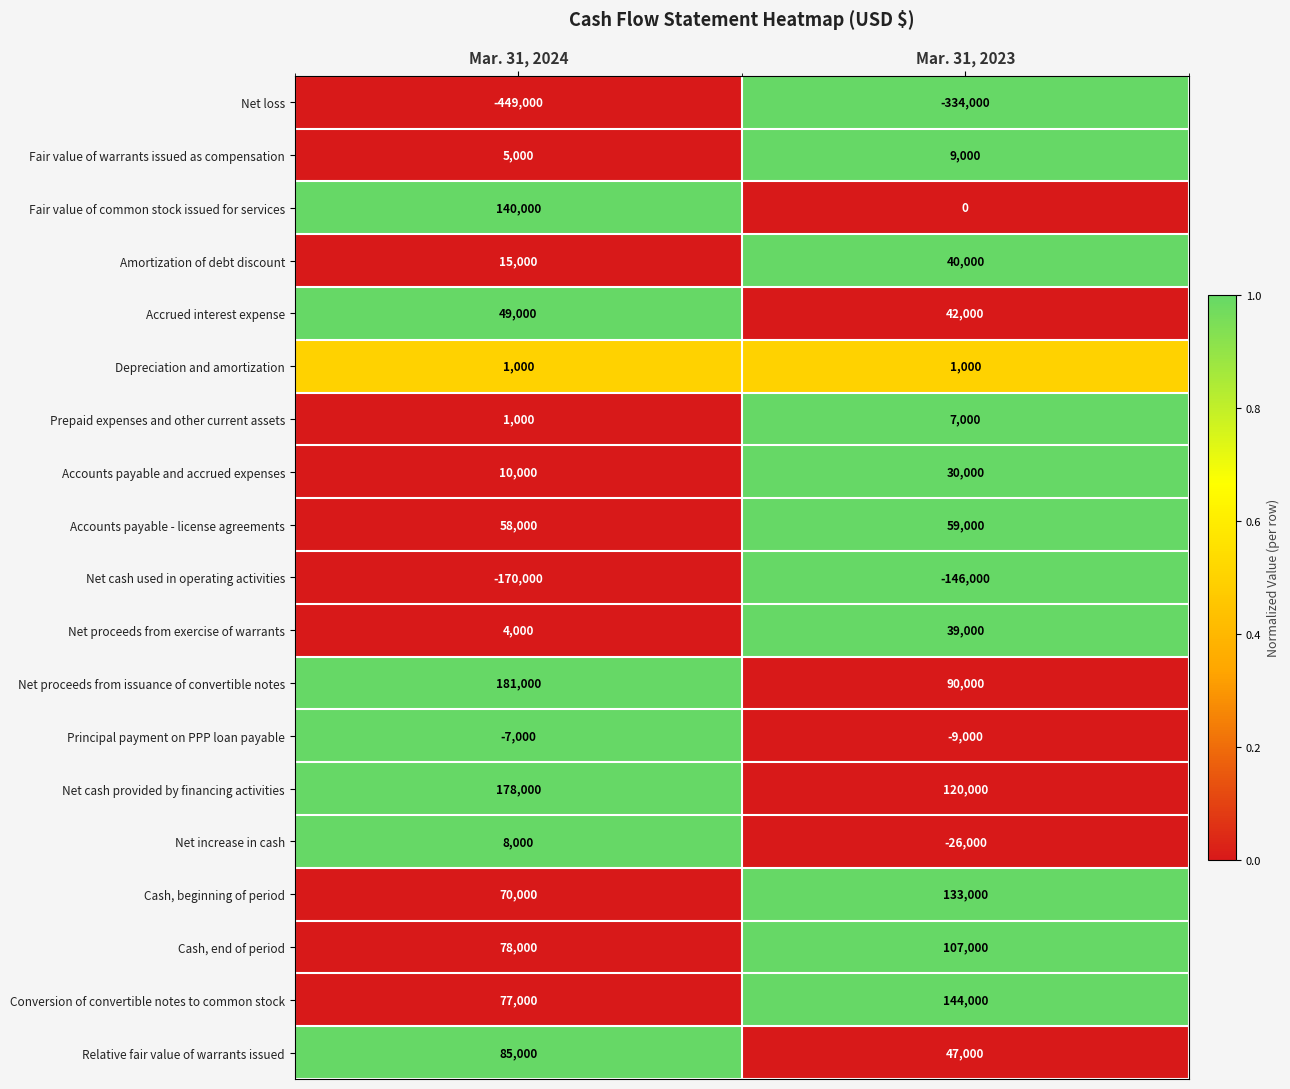

What is the difference between the maximum and minimum values in the Fair value of warrants issued as compensation series?

4000